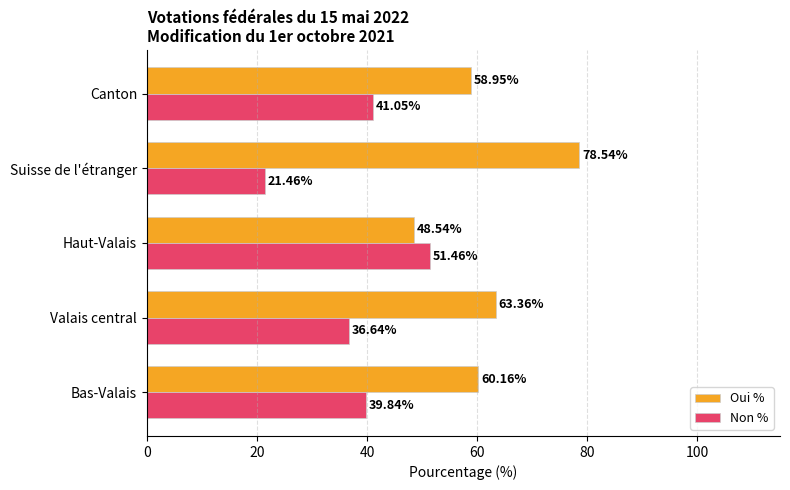

Rank the series at Haut-Valais from highest to lowest value.

Non %, Oui %